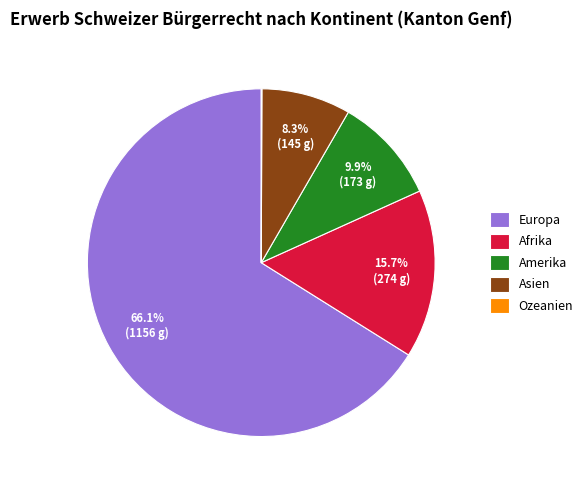

To the nearest percent, what is the difference between the Afrika and Asien slice percentages?

7%